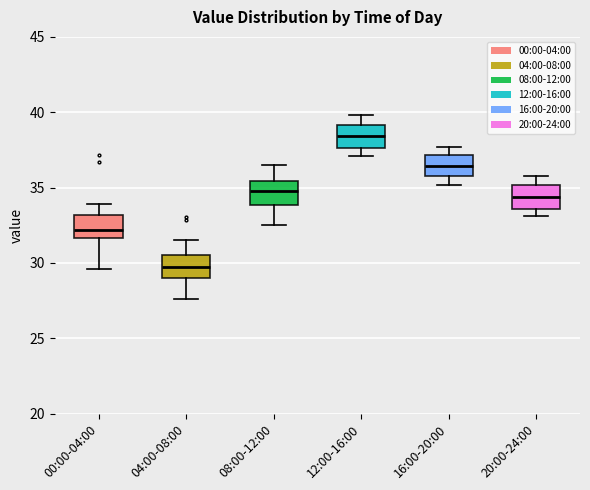

Reading left to right, read every box against the y-axis: the position of its median line, the range the box covers, and the ends of its whiskers. The values are not printed on the chart, so give them approximately, as read against the axis.

00:00-04:00: median 32.0, box 31.5 to 33.0, whiskers 29.5 to 34.0
04:00-08:00: median 30.0, box 29.0 to 30.5, whiskers 27.5 to 31.5
08:00-12:00: median 35.0, box 34.0 to 35.5, whiskers 32.5 to 36.5
12:00-16:00: median 38.5, box 37.5 to 39.0, whiskers 37.0 to 40.0
16:00-20:00: median 36.5, box 36.0 to 37.0, whiskers 35.0 to 37.5
20:00-24:00: median 34.5, box 33.5 to 35.0, whiskers 33.0 to 36.0